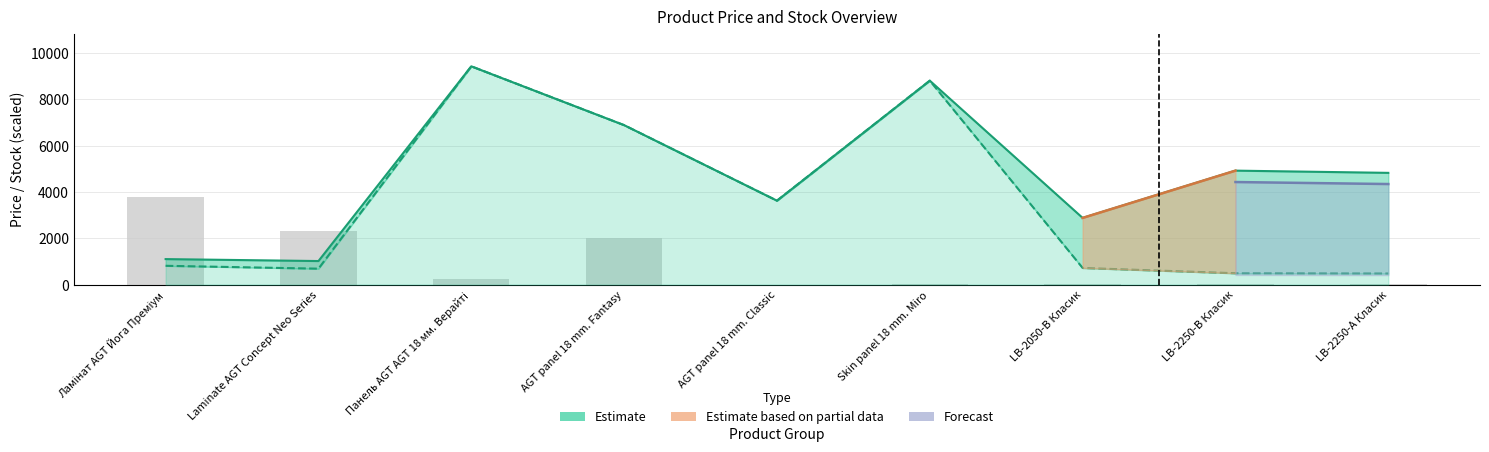

Reading left to right, list all the values displayed in this chart.

Ціна: 813.0	689.1	9416.9	6879.5	3622.2	8797.6	719.6	491.7	482.1
Доп. ціна: 1101.8	1017.8	9416.9	6879.5	3622.2	8797.6	2878.5	4917.4	4821.4
Залишок: 3766.7	2308.0	255.9	1998.5	4.7	25.6	25.6	18.6	30.2